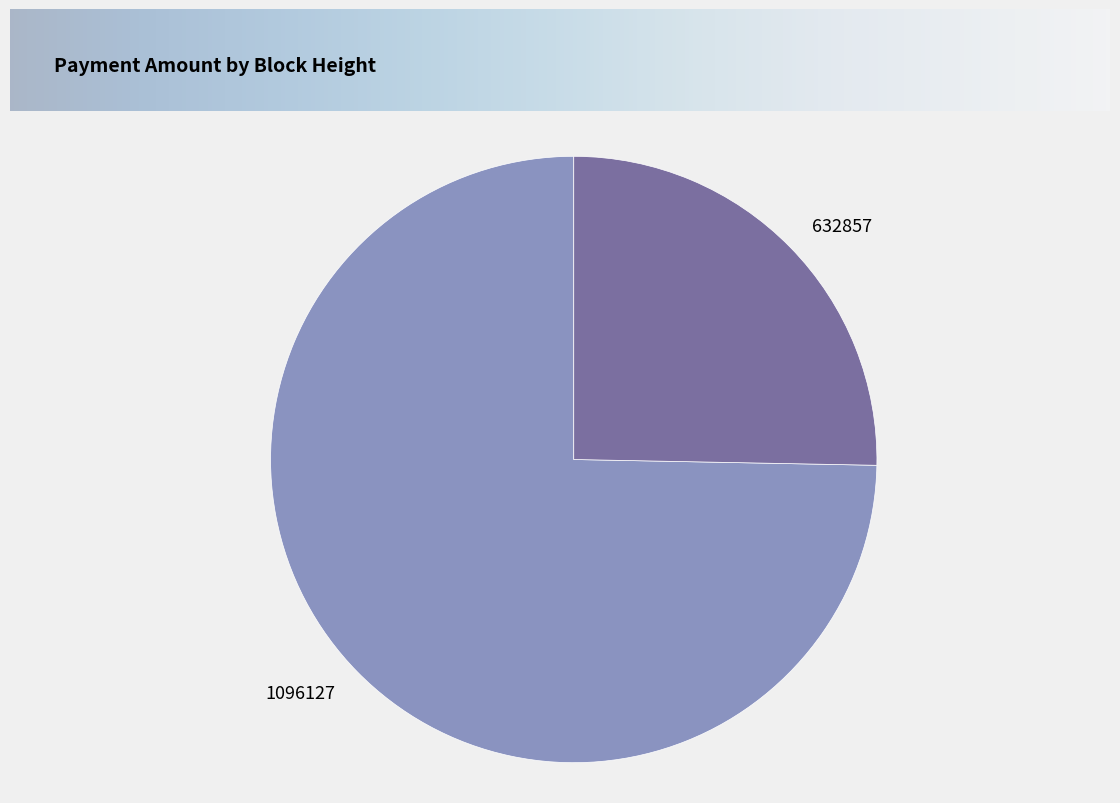

Is the sum of 1096127 and 632857 greater than half?

Yes